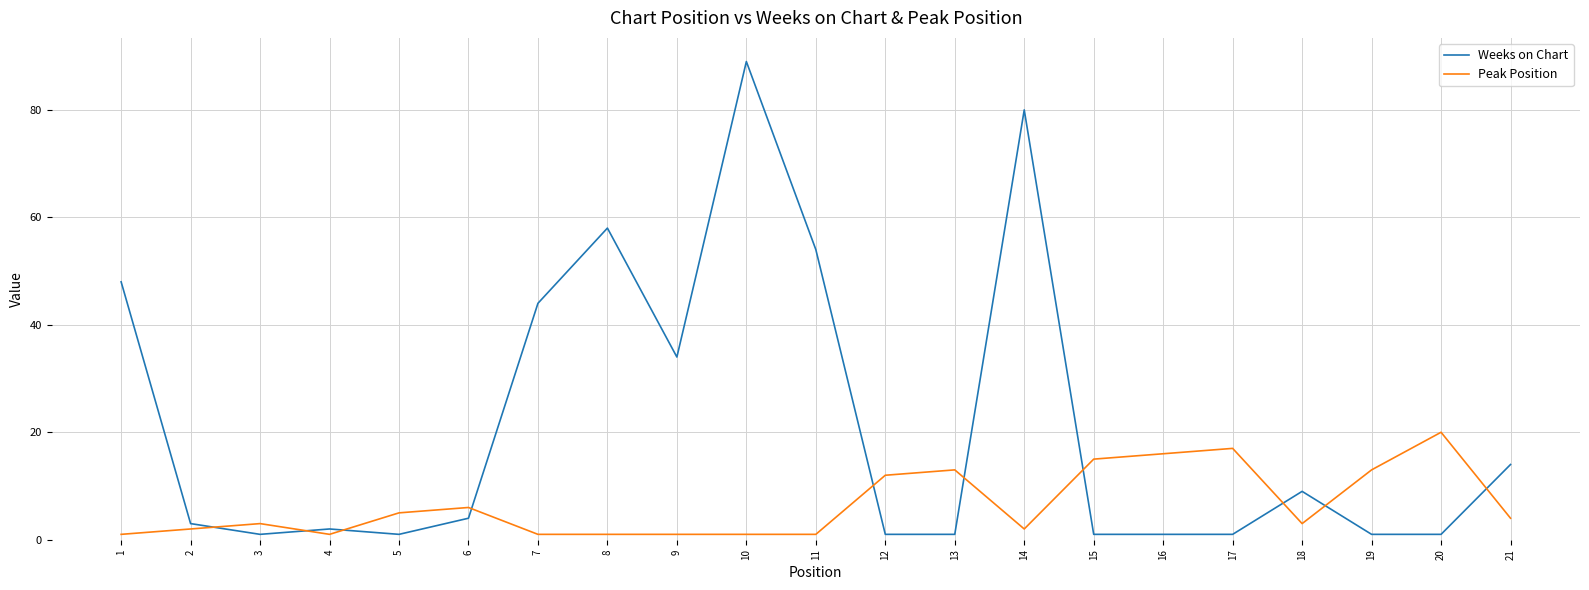

What is the difference between the maximum and minimum values in the Weeks on Chart series?

88